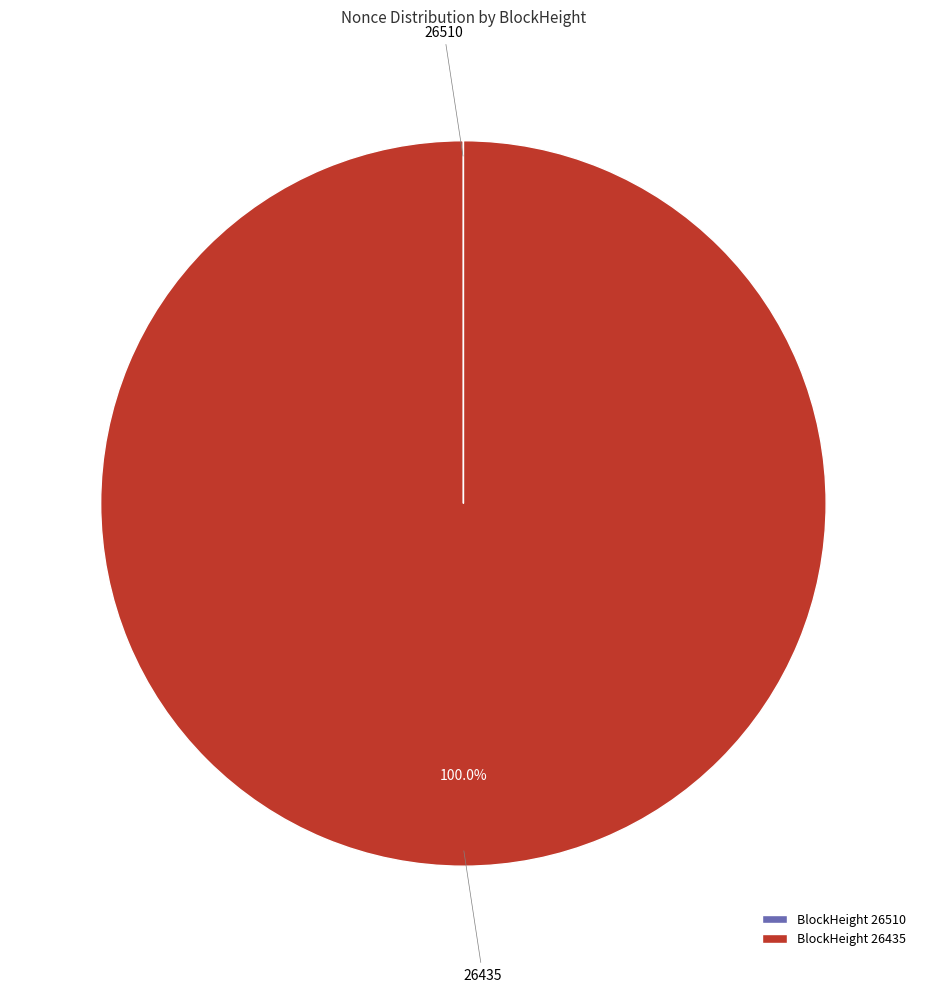

Does any single category account for the majority?

Yes